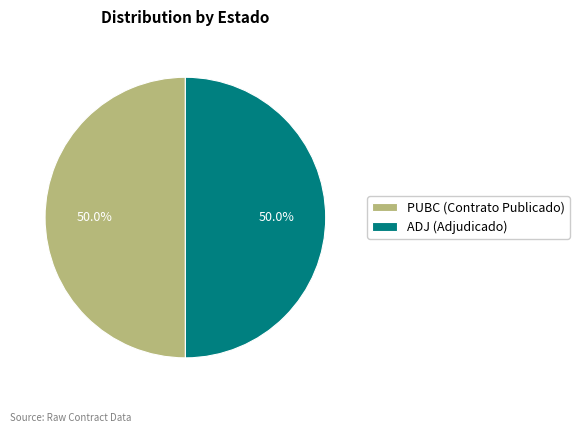

Approximately how many times larger is the value at PUBC (Contrato Publicado) compared to ADJ (Adjudicado)?

1.0